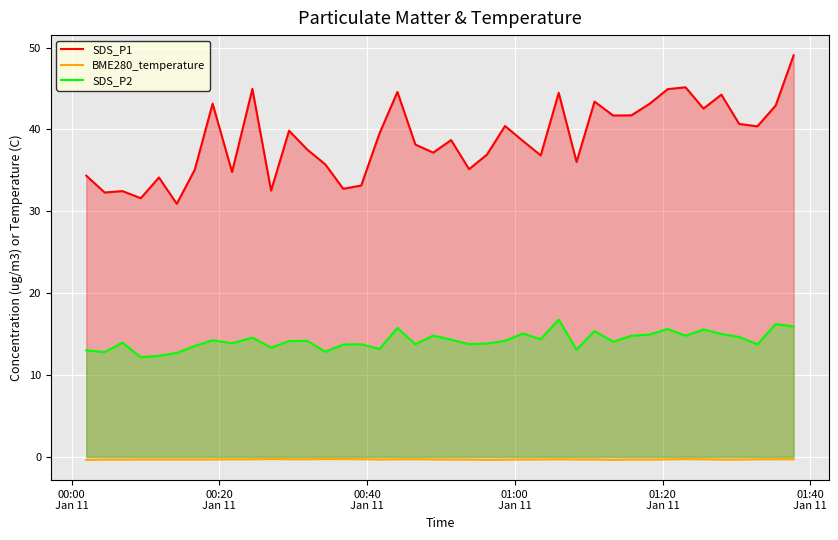

List the series in order of their peak value, highest first.

SDS_P1, SDS_P2, BME280_temperature